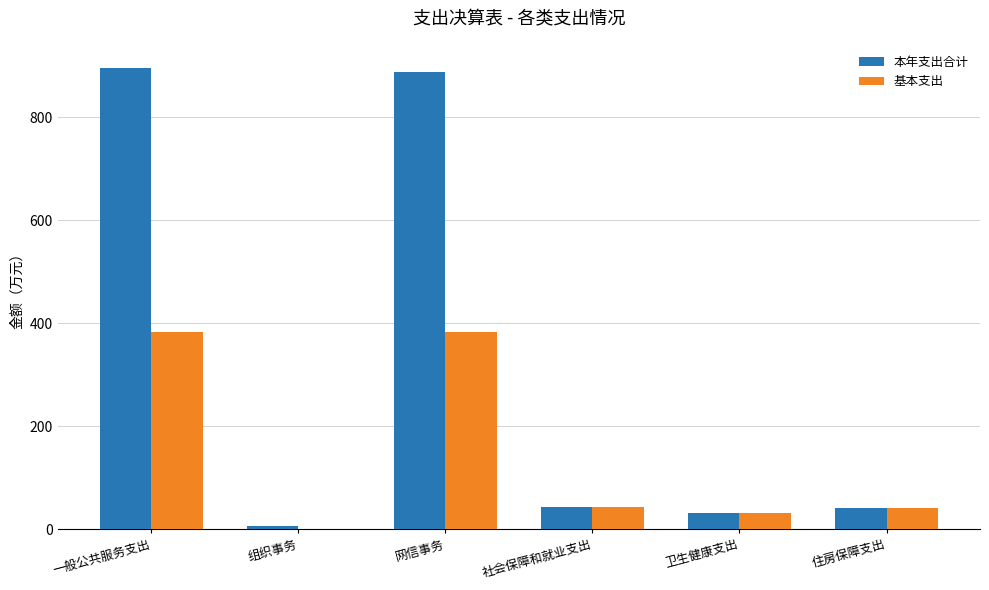

What is the sum of all 本年支出合计 values?

1907.1